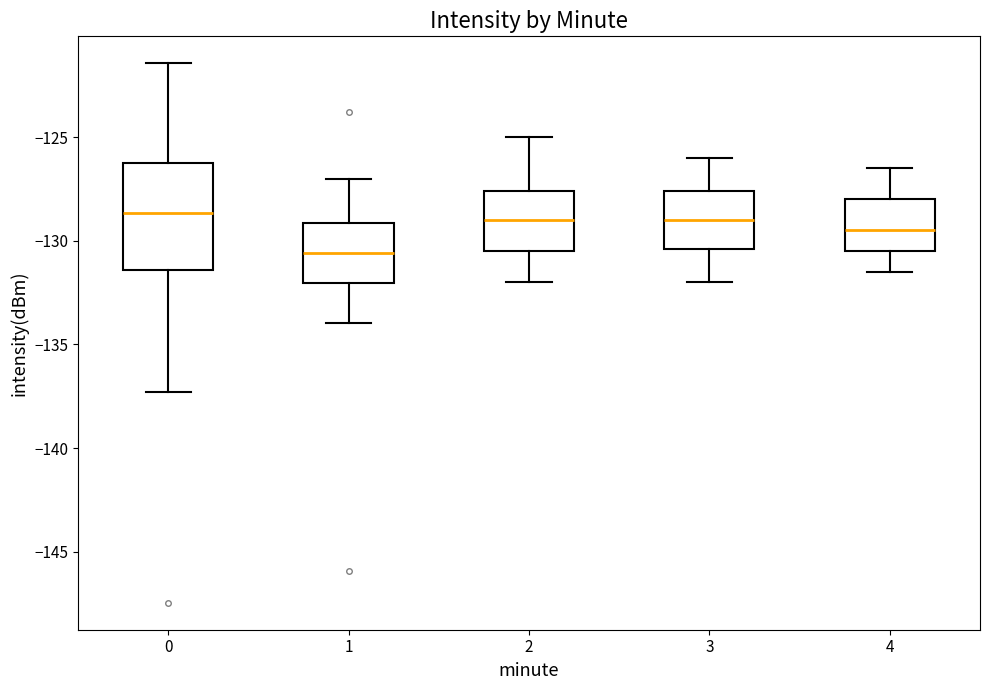

Comparing the boxes themselves (not the whiskers), which one is the tallest?

0